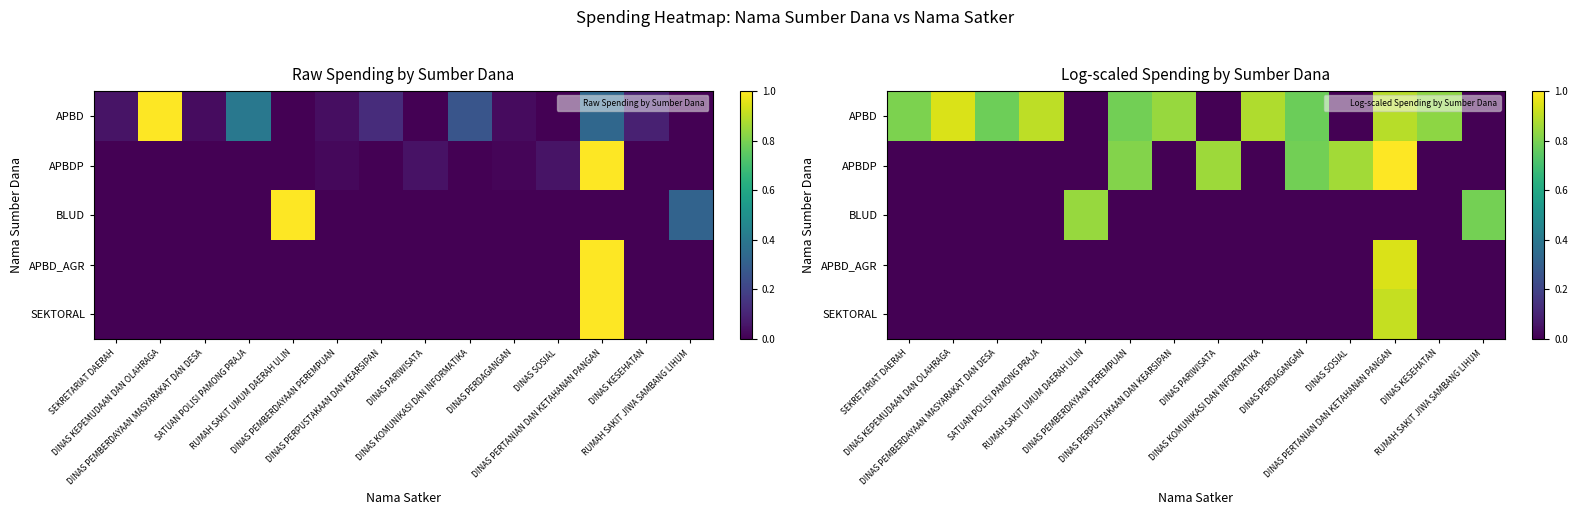

List the series in order of their peak value, lowest first.

BLUD, SEKTORAL, APBD_AGR, APBD, APBDP